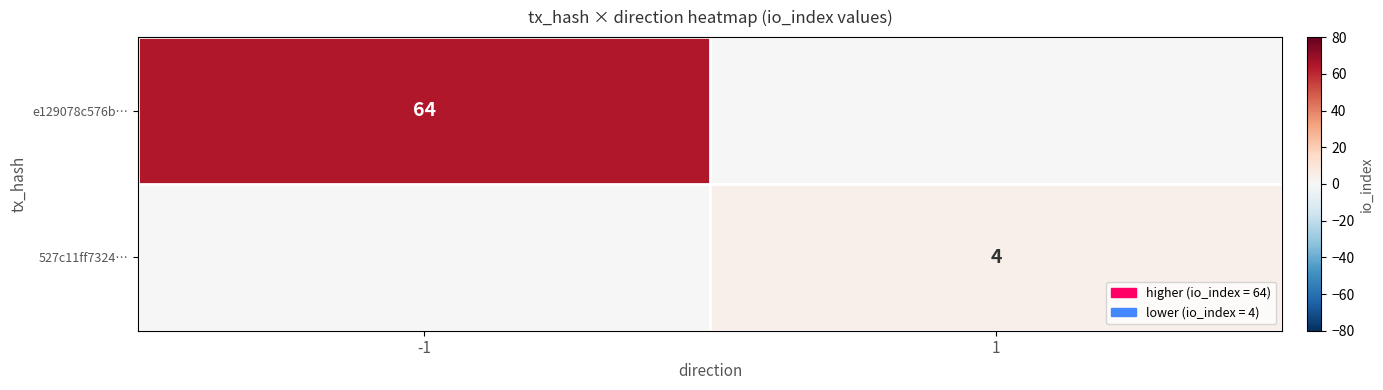

Is the value of 527c11ff7324… at 1 greater than the value of e129078c576b… at -1?

No